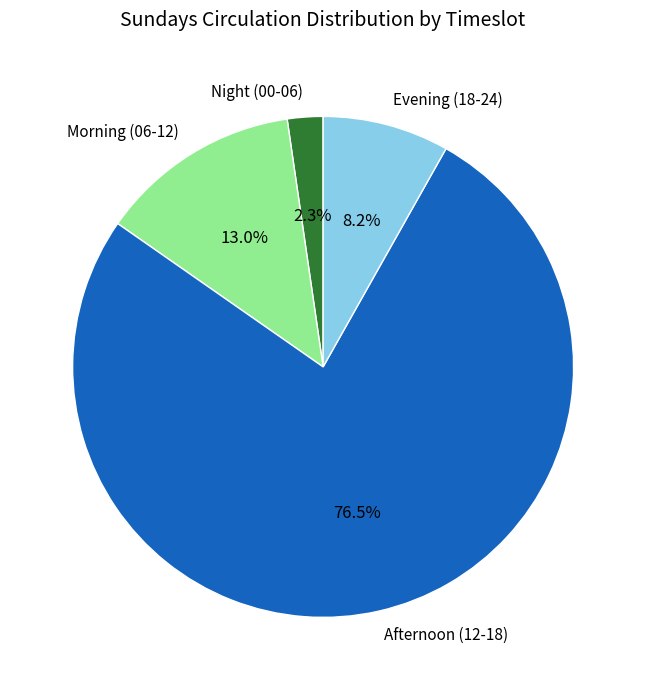

Is there any slice that represents more than half of the pie?

Yes